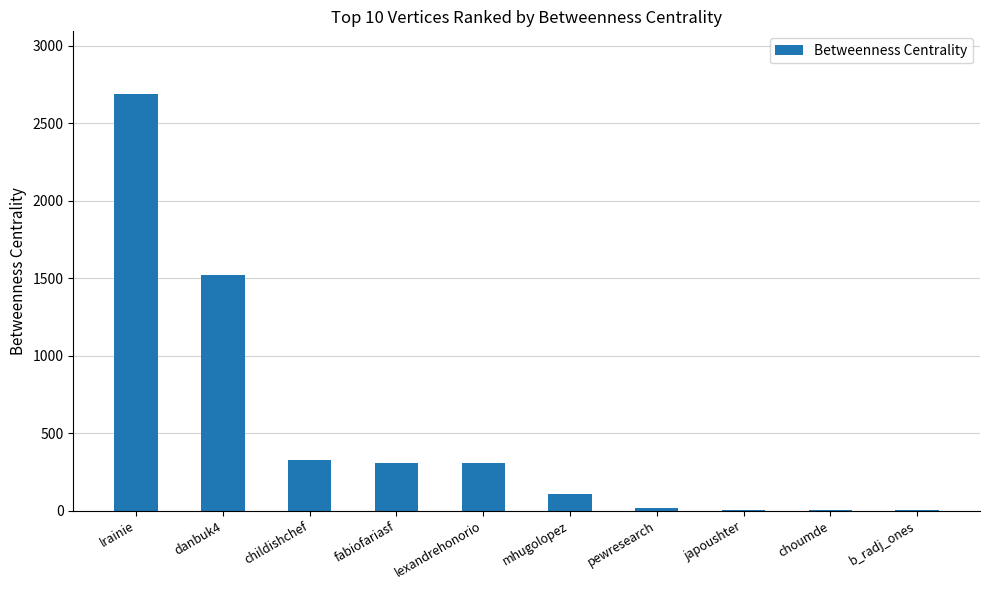

The value at fabiofariasf is 417. True or false?

False